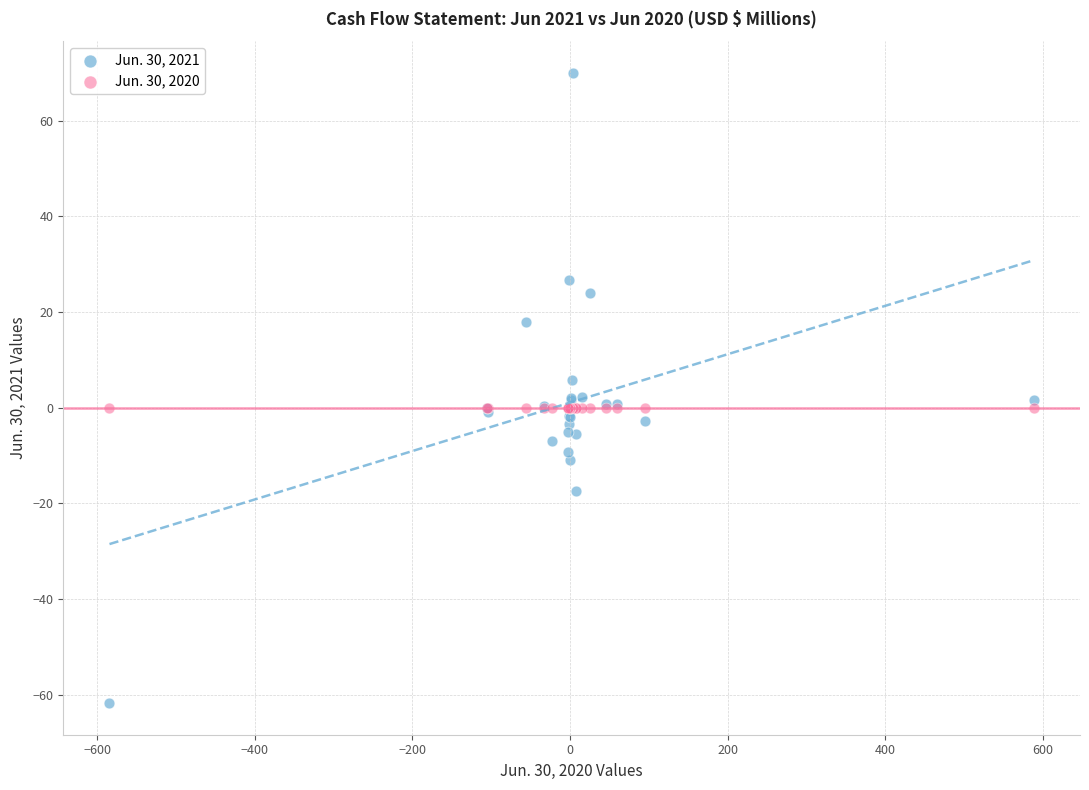

Which series contains the highest Y value?

Jun. 30, 2021